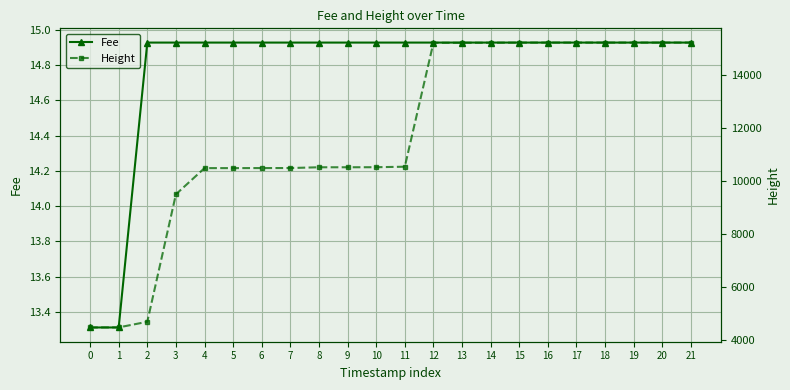

Reading left to right, list all the values displayed in this chart.

Fee: 13.3	13.3	14.9	14.9	14.9	14.9	14.9	14.9	14.9	14.9	14.9	14.9	14.9	14.9	14.9	14.9	14.9	14.9	14.9	14.9	14.9	14.9
Height: 4469.0	4472.0	4684.0	9493.0	10481.0	10481.0	10483.0	10484.0	10513.0	10513.0	10515.0	10534.0	15209.0	15209.0	15211.0	15216.0	15216.0	15216.0	15216.0	15216.0	15216.0	15217.0